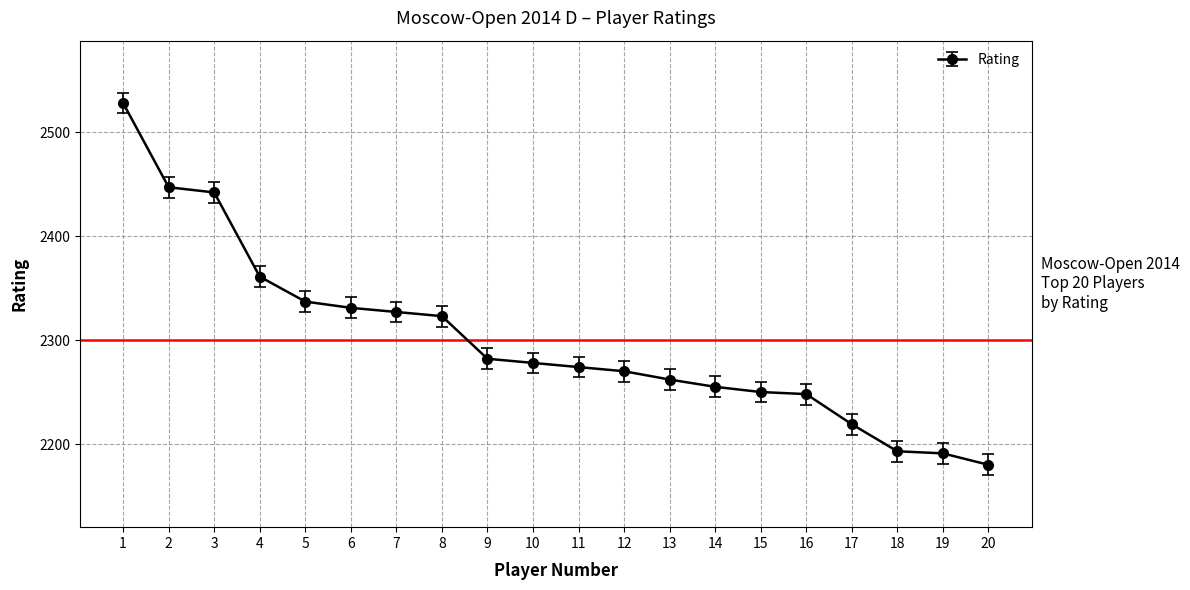

The chart shows a value of 2193 at 18. True or false?

True